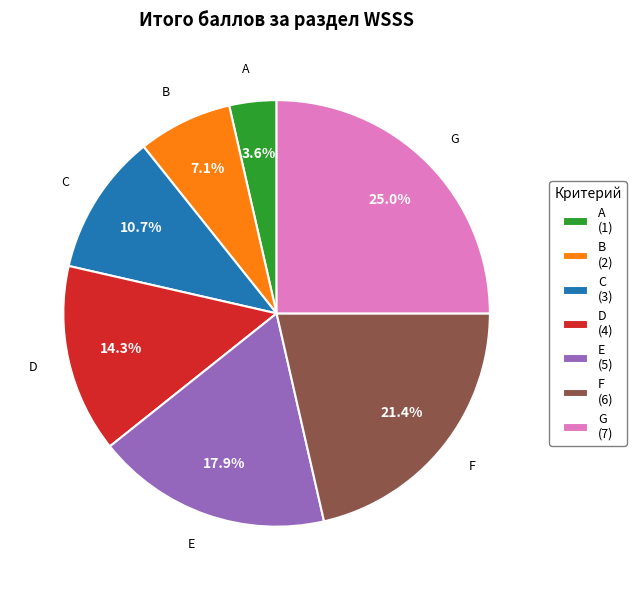

How many slices are in this pie chart?

7